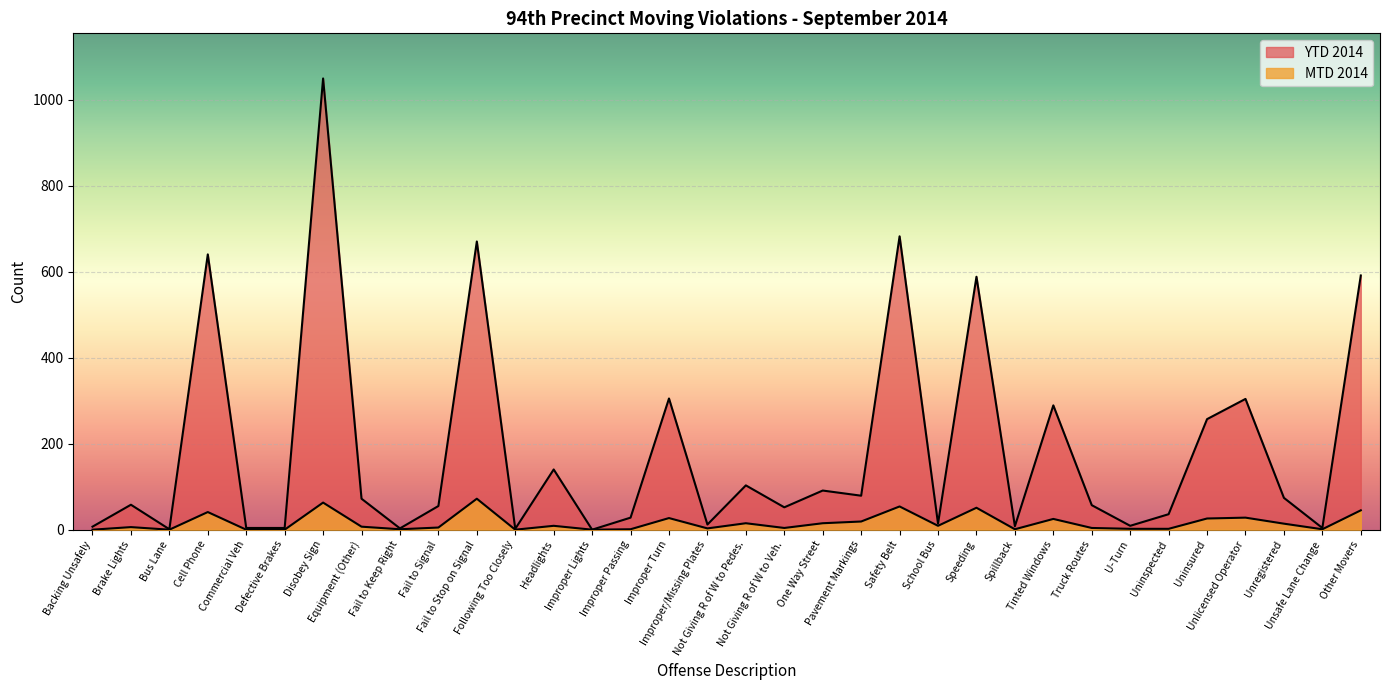

Which has a higher value, Commercial Veh or One Way Street?

One Way Street